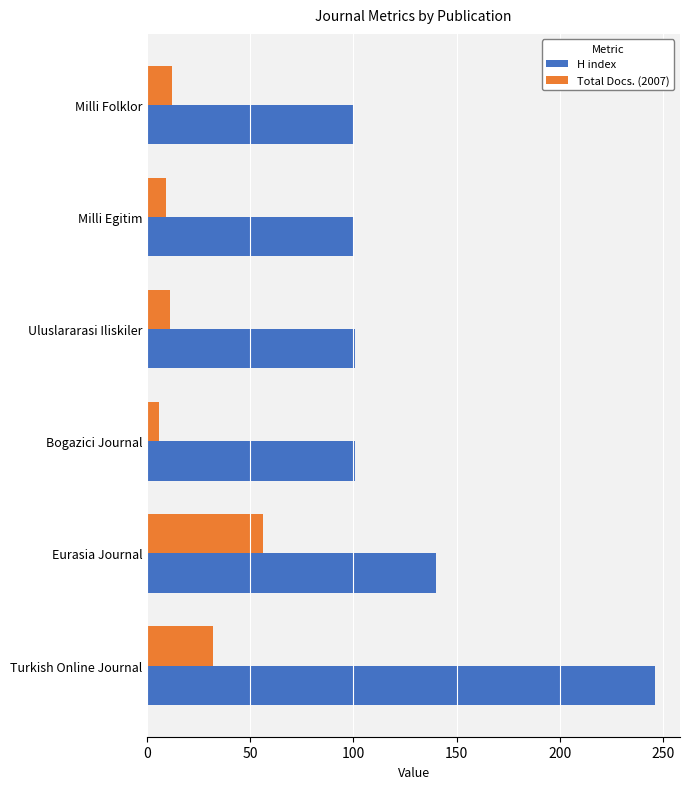

Which series has the largest range (max minus min)?

H index